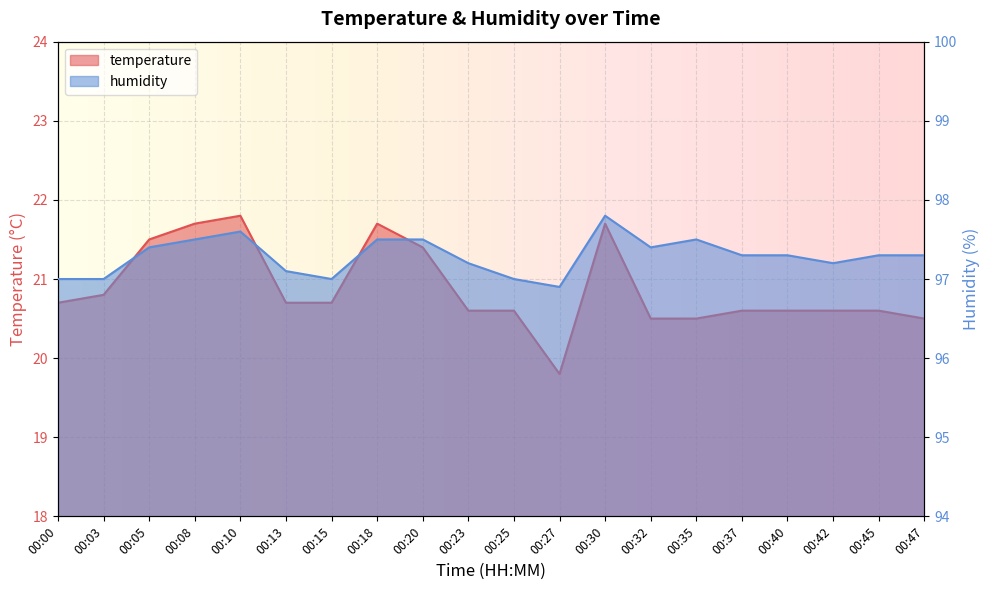

In temperature, how many points are lower than both neighbors (excluding endpoints)?

1